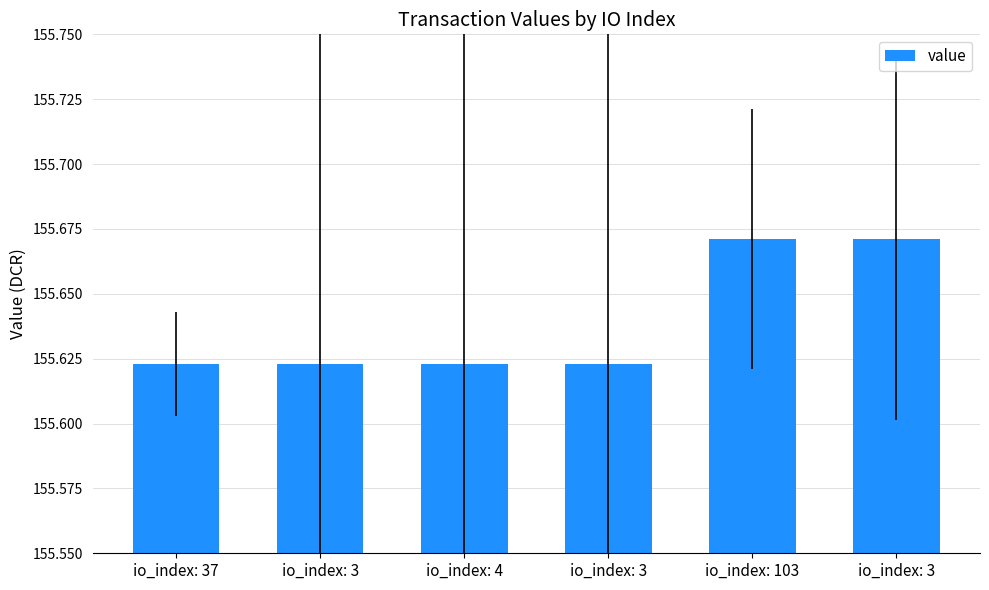

How many distinct data groups are displayed?

1